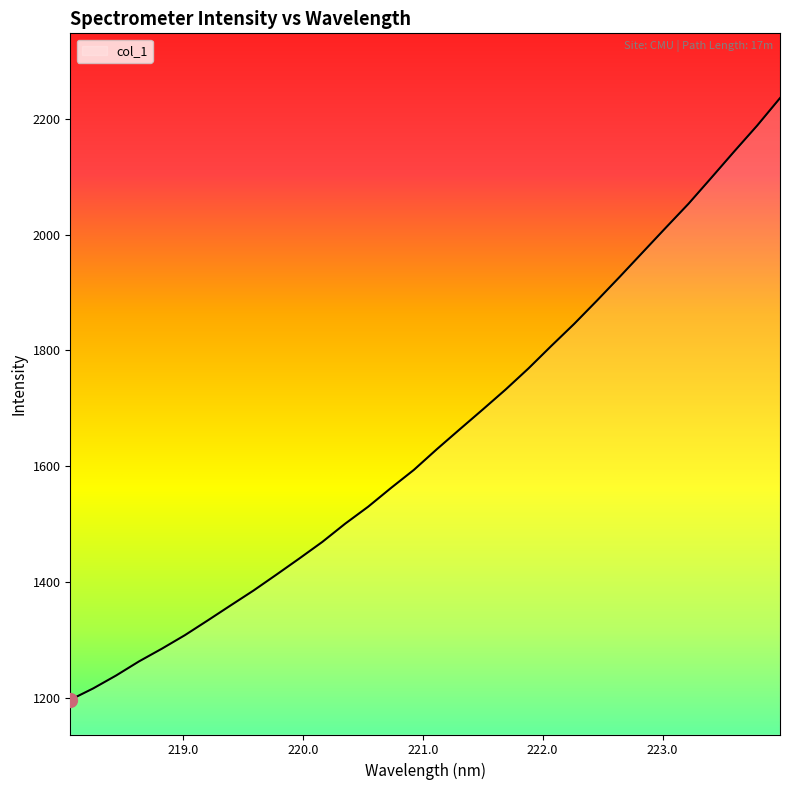

What is the difference between the maximum and minimum values?

1038.4